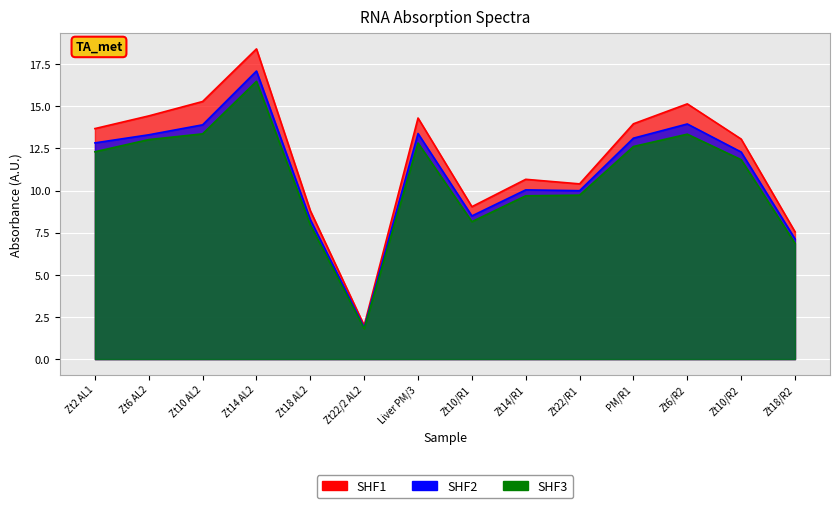

Which series has the largest range (max minus min)?

SHF1